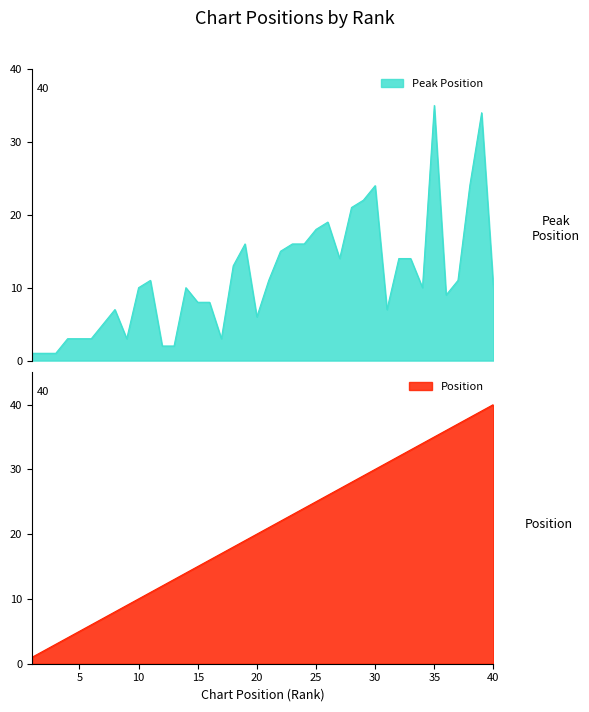

Count the number of categories in the chart.

40